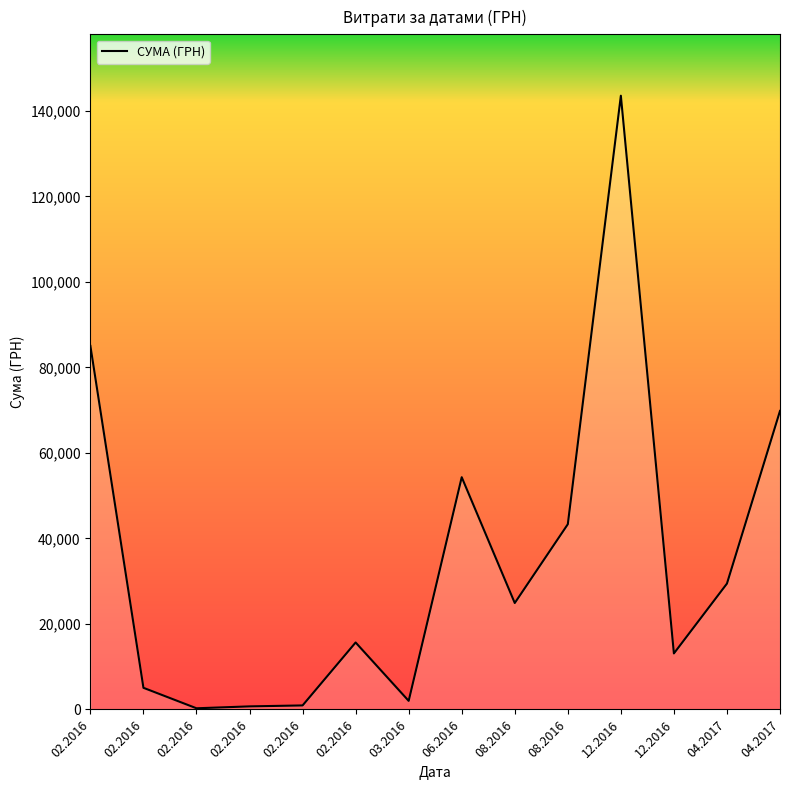

What is the change in value from 06.2016 to 08.2016?

-29427.4